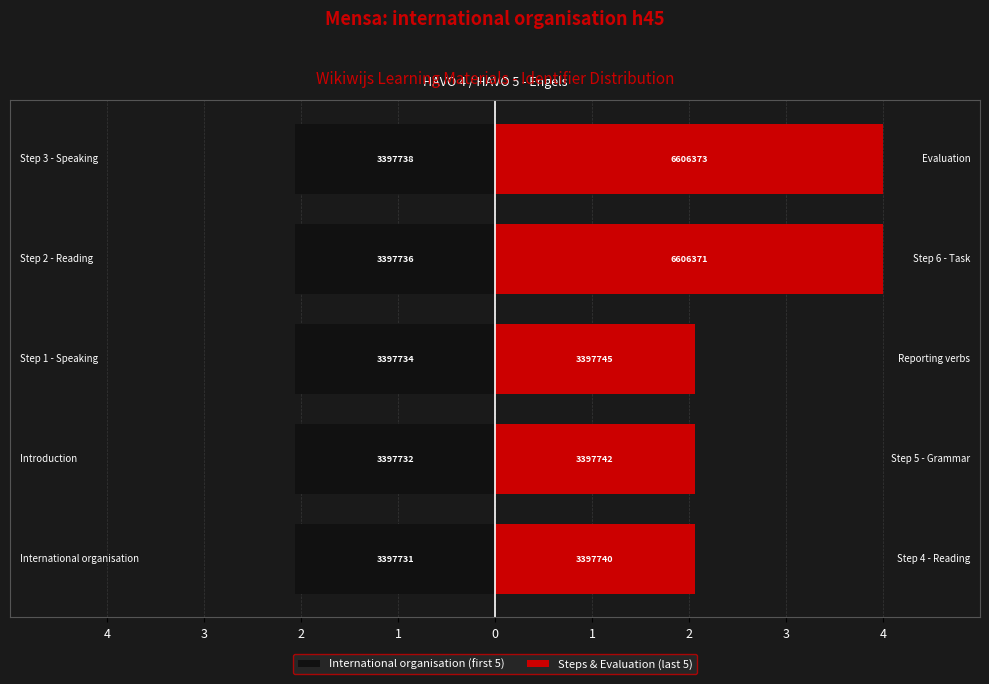

What is the minimum value for International organisation (first 5)?

-2.1